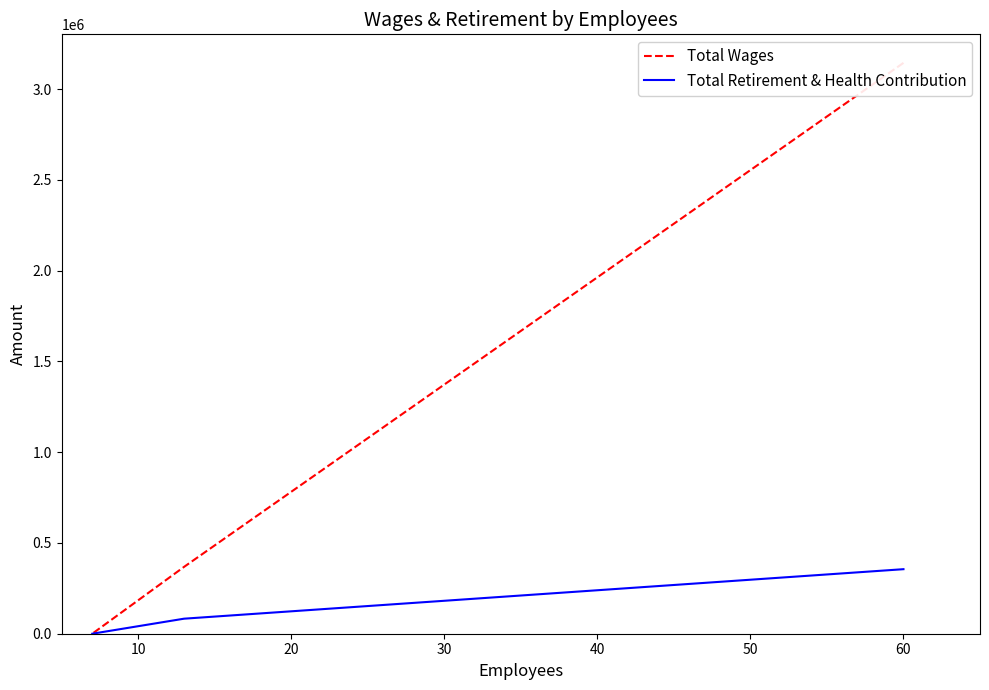

How many values in the Total Wages series are below 368354?

1